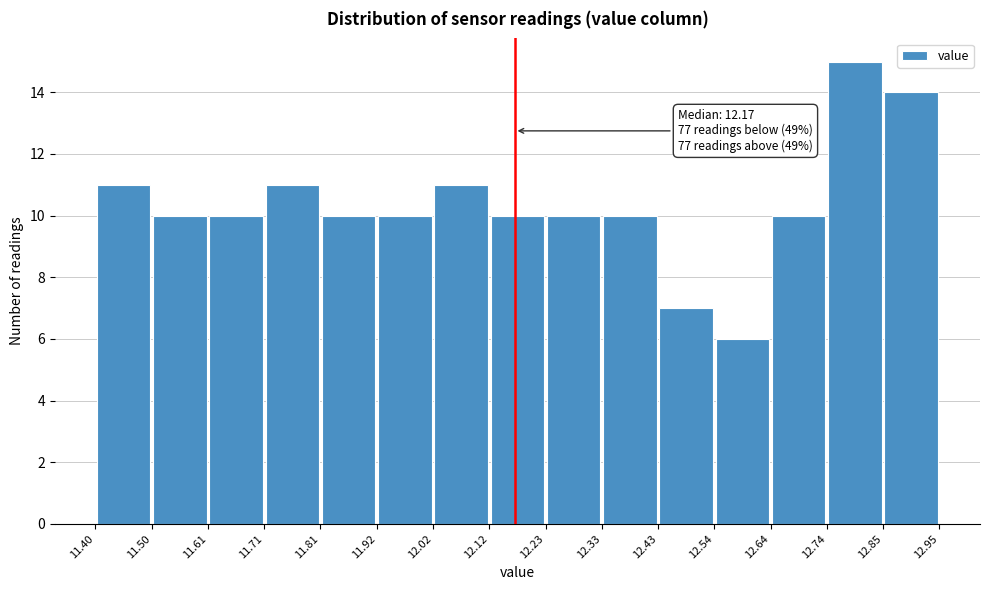

Which range on the x-axis has the tallest bar?

12.74 to 12.85